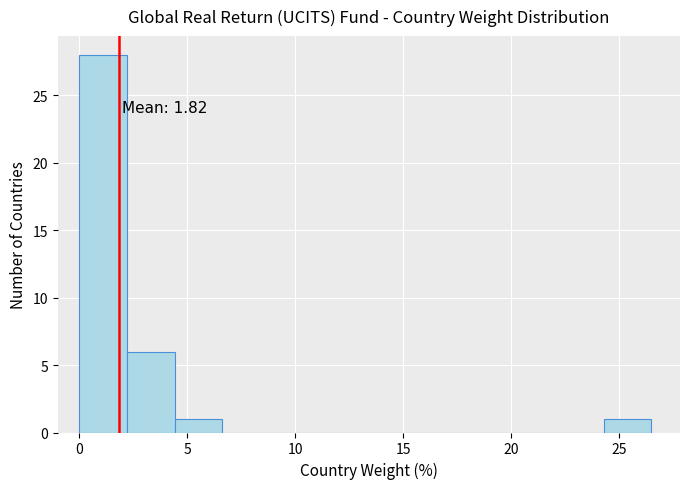

Which range on the x-axis has the tallest bar?

0.0 to 2.0